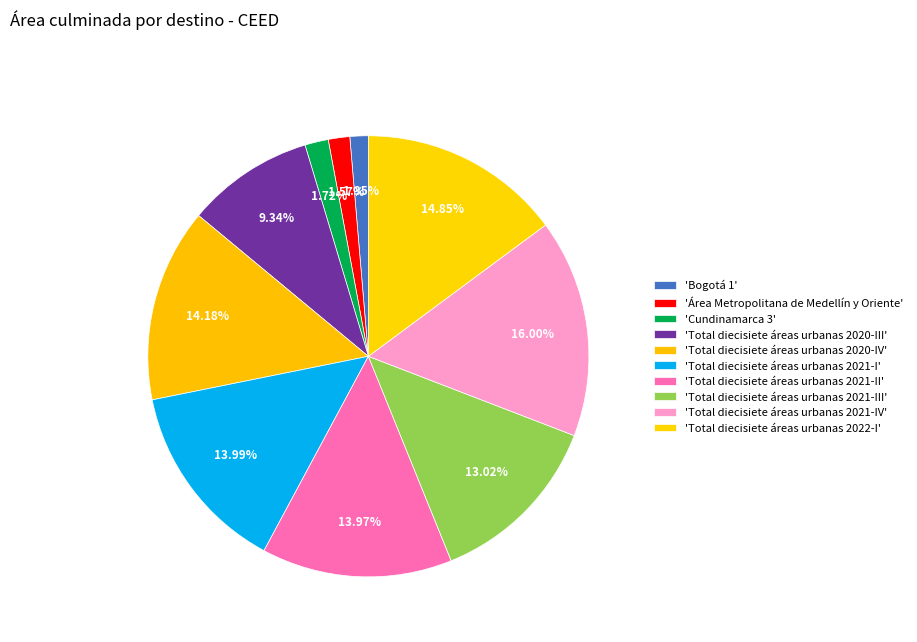

How many segments does this pie chart have?

10